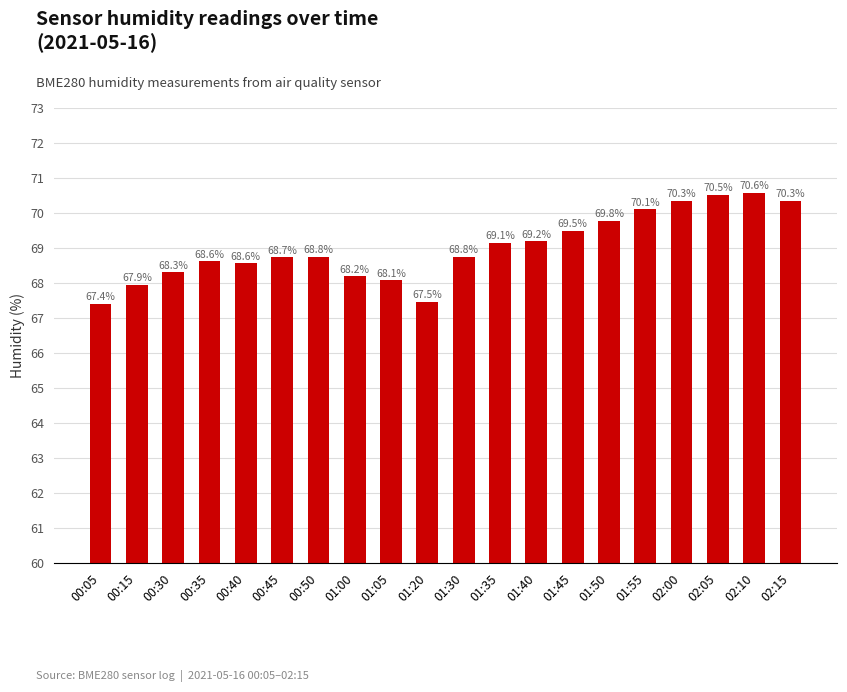

Between 00:30 and 00:45, which is larger?

00:45